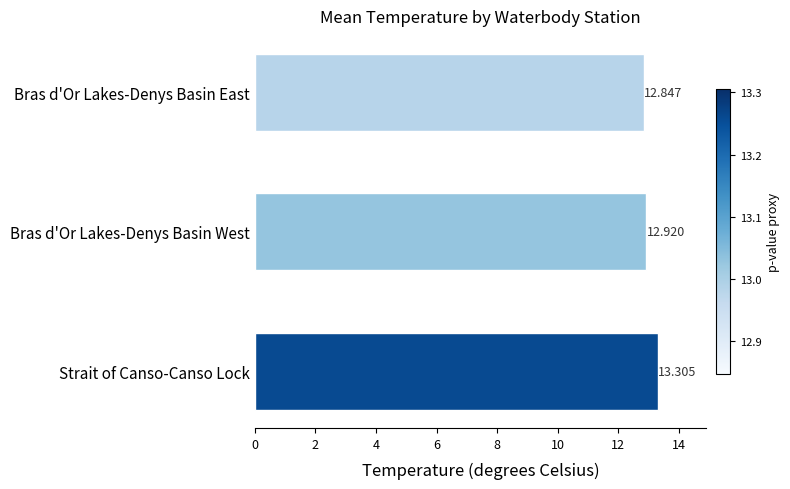

Where is the data nearest to the value 13?

Bras d'Or Lakes-Denys Basin West